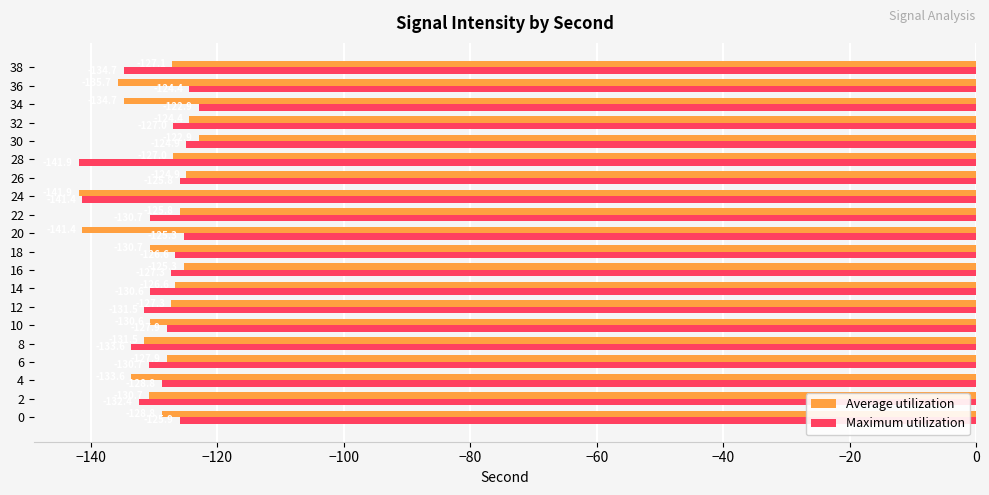

Which category has the lowest value in the Average utilization series?

24